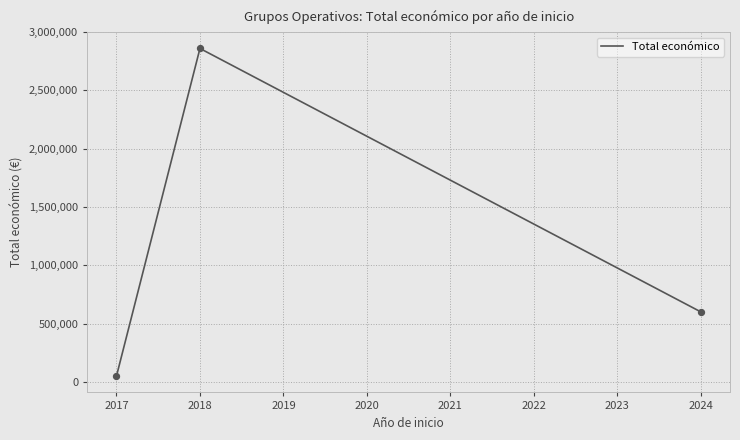

What is the change in value from 2017 to 2018?

+2810471.3